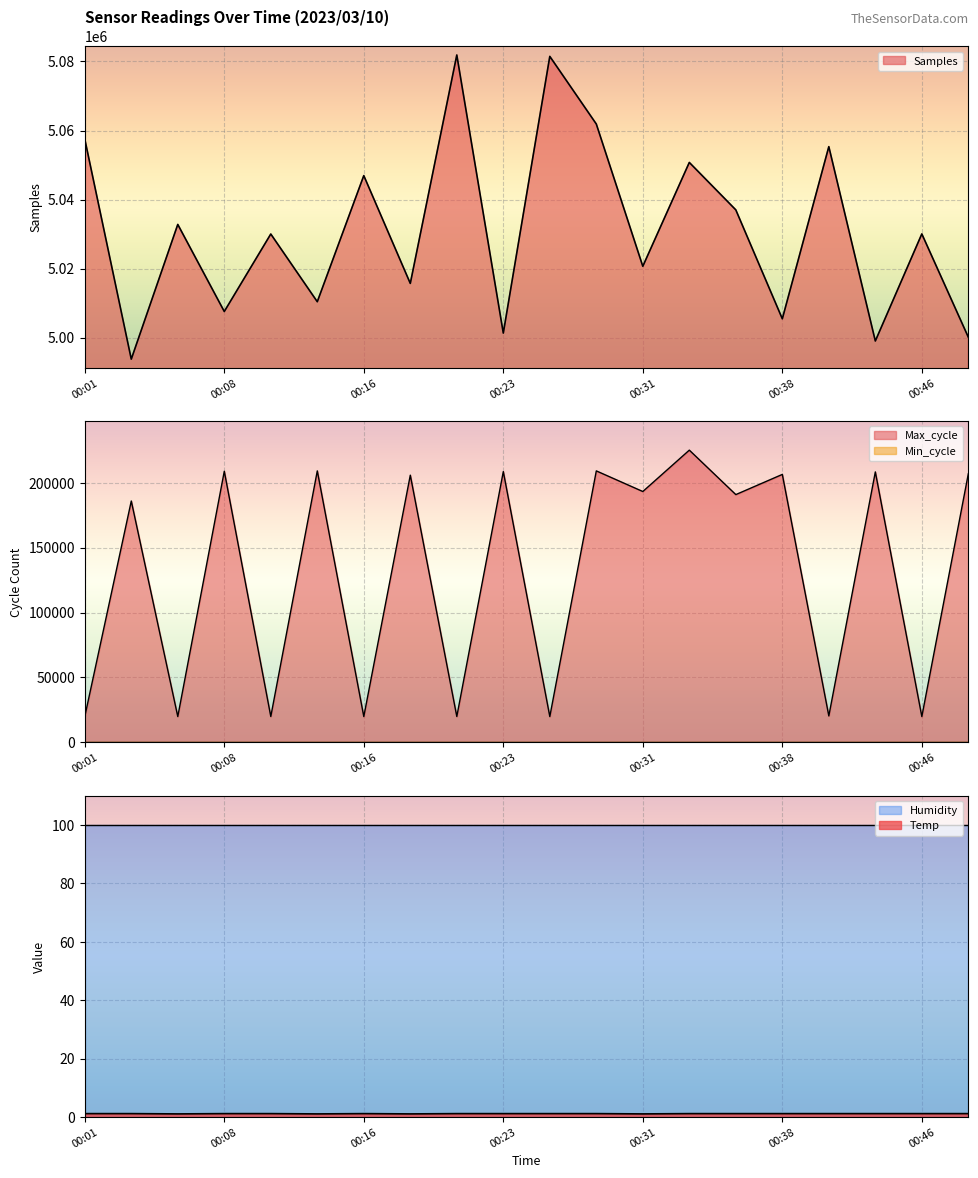

At which category is the sum across all series the highest?

00:33